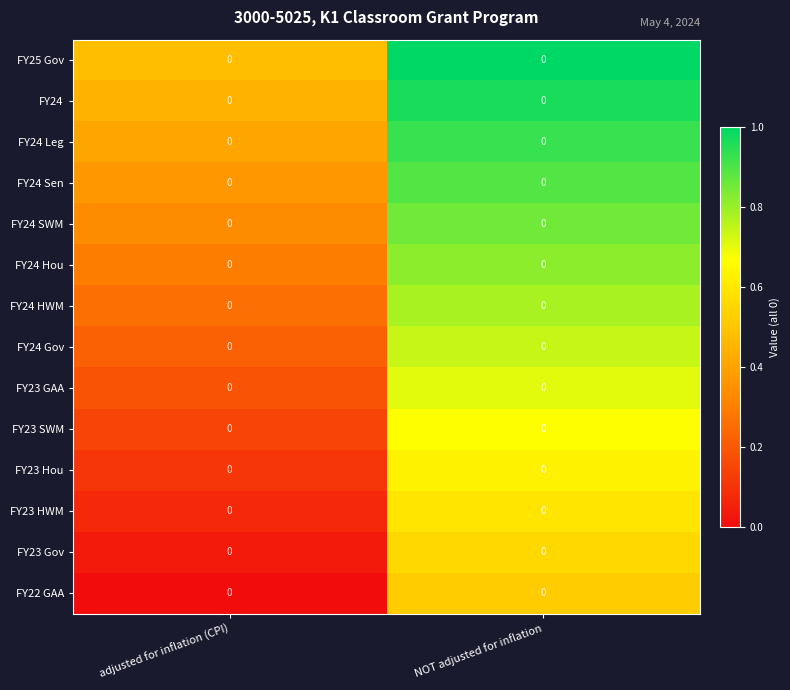

Which label corresponds to the smallest value in the chart?

adjusted for inflation (CPI)